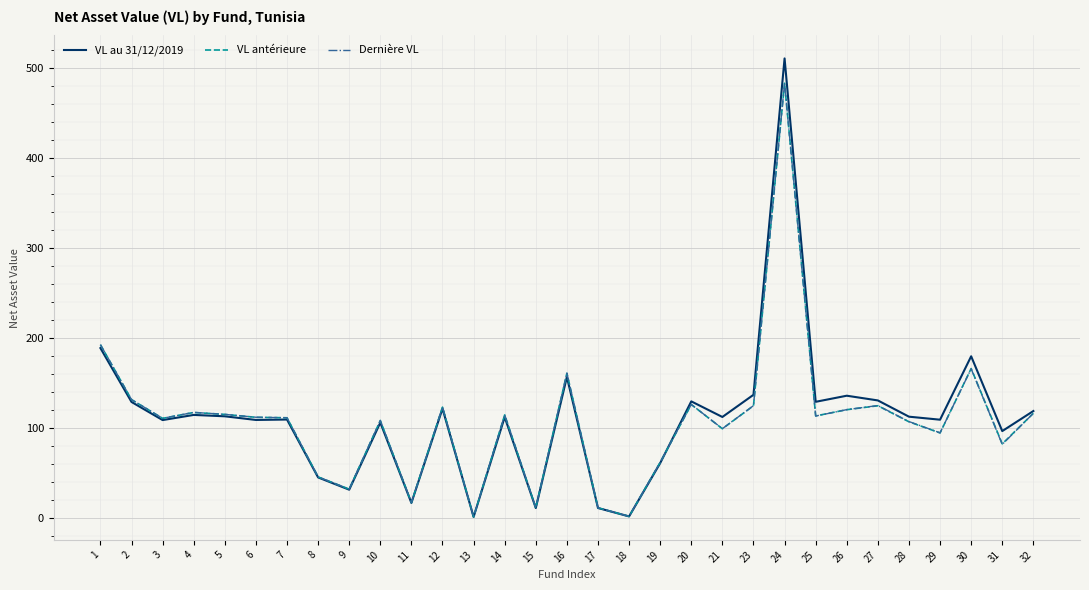

True or false: VL antérieure has a value of 62.3 at 27.

False